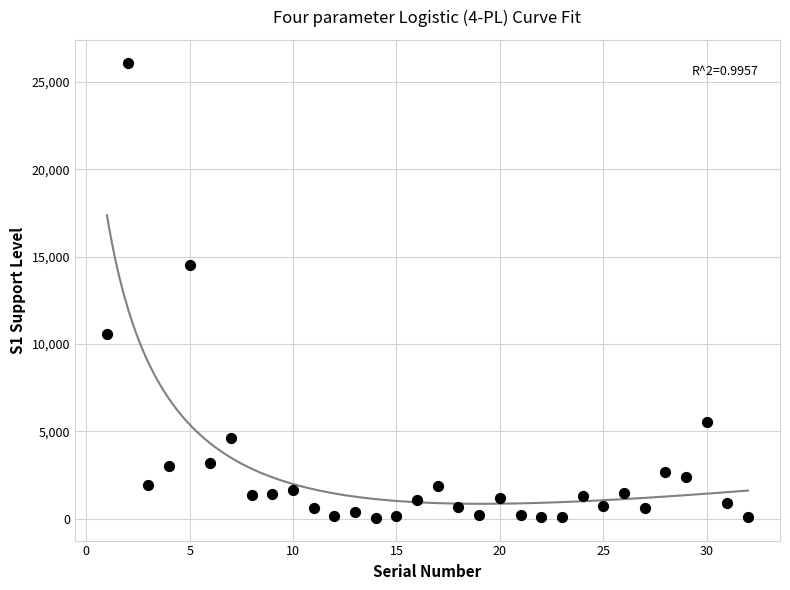

What Y value in the scatter plot is closest to 13080?

14550.6